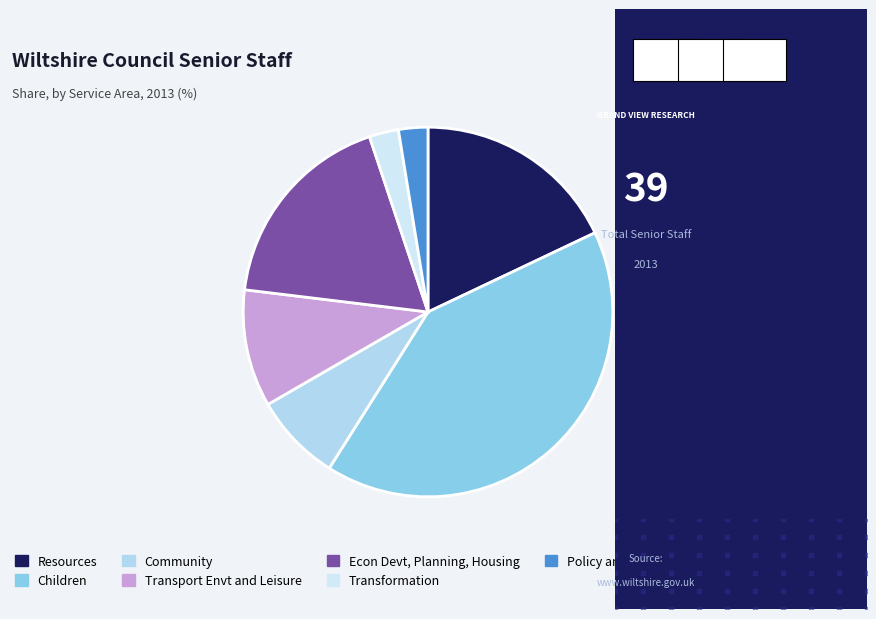

What percentage is the Econ Devt, Planning, Housing slice, to the nearest percent?

18%